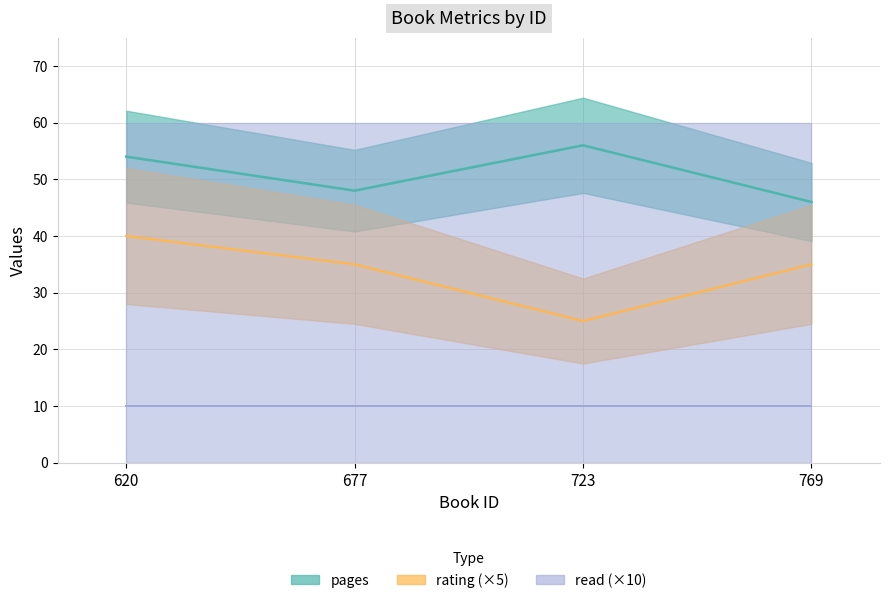

Which category has the highest value in the rating series?

620